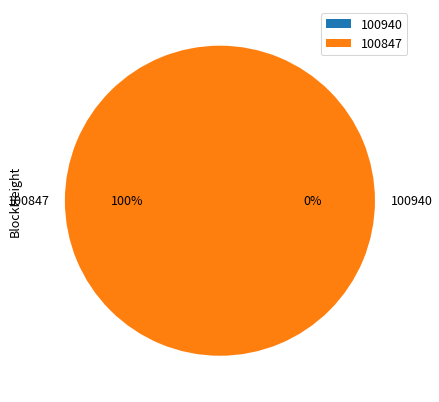

Which category has the smallest portion of the pie?

100940